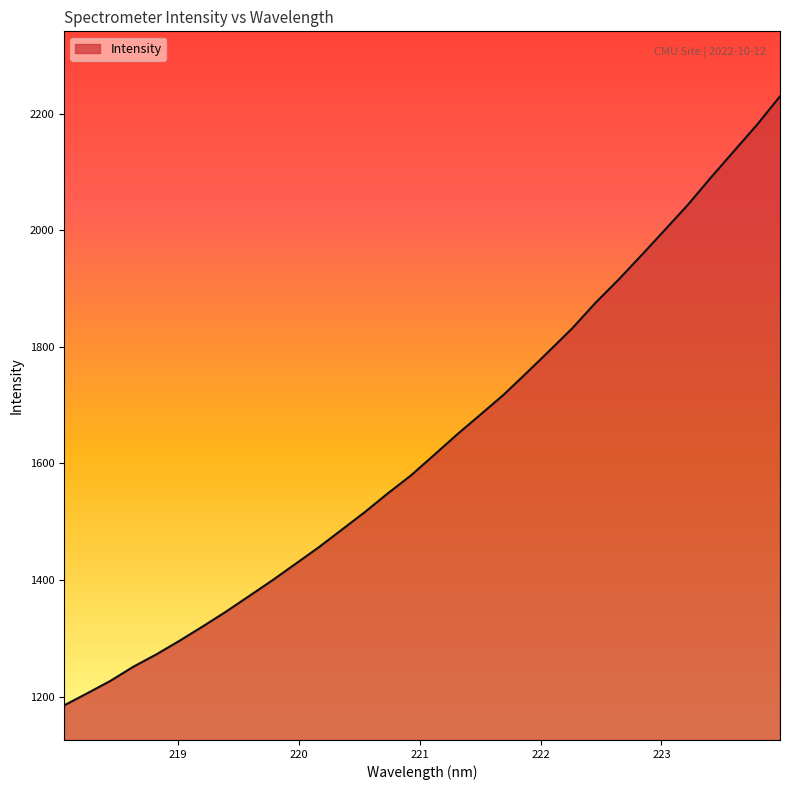

What is the maximum value shown in the chart?

2229.5